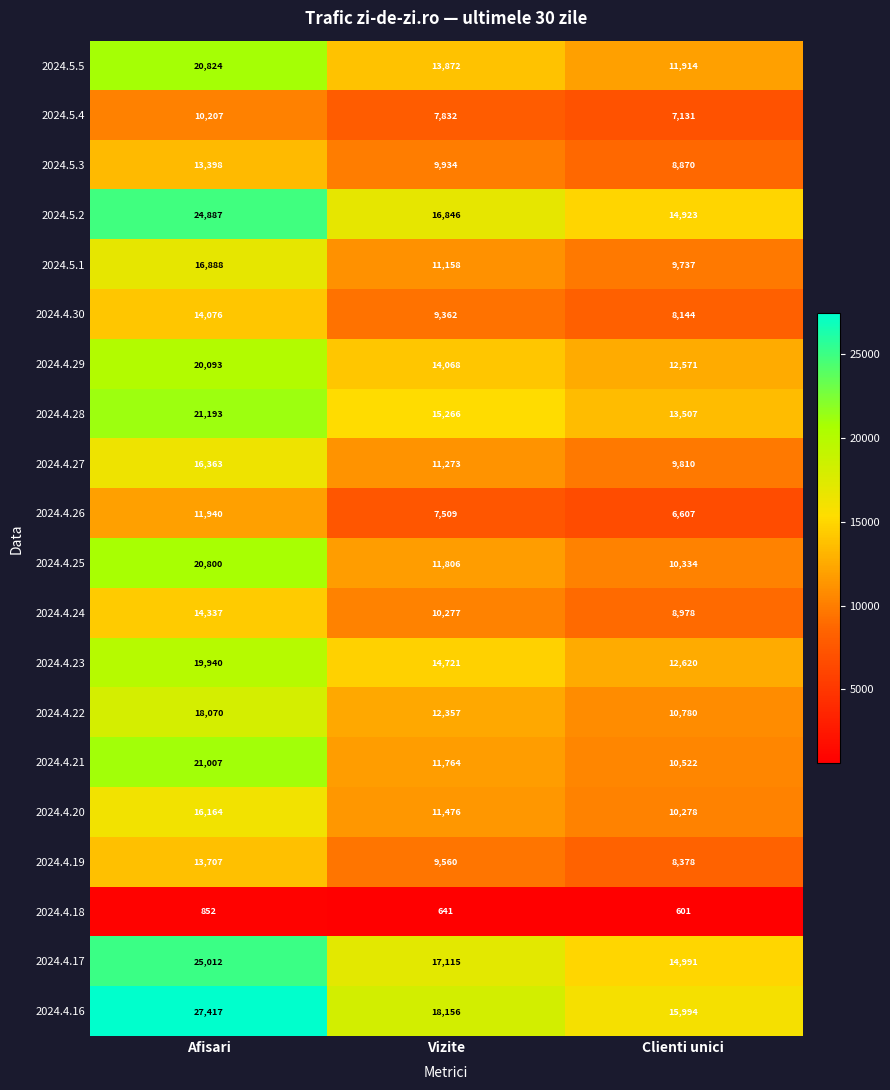

Between Afisari and Vizite, which series saw the biggest shift?

2024.4.16